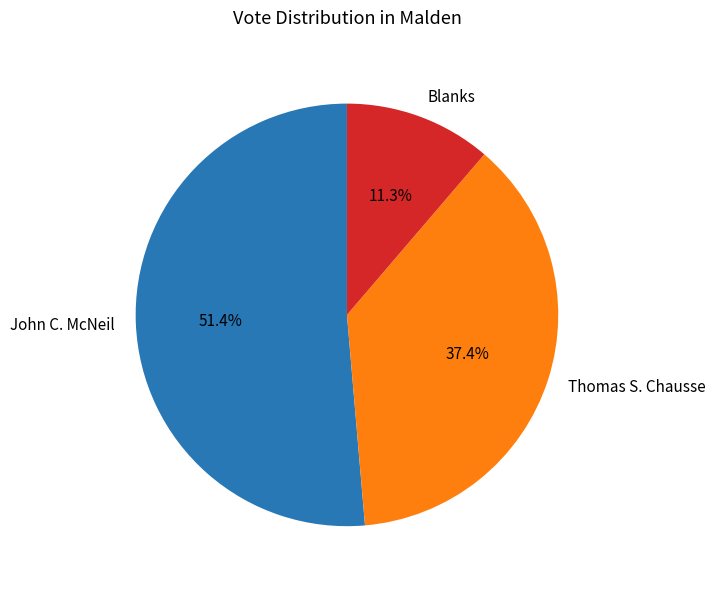

The Blanks slice represents 3% of the pie. True or false?

False